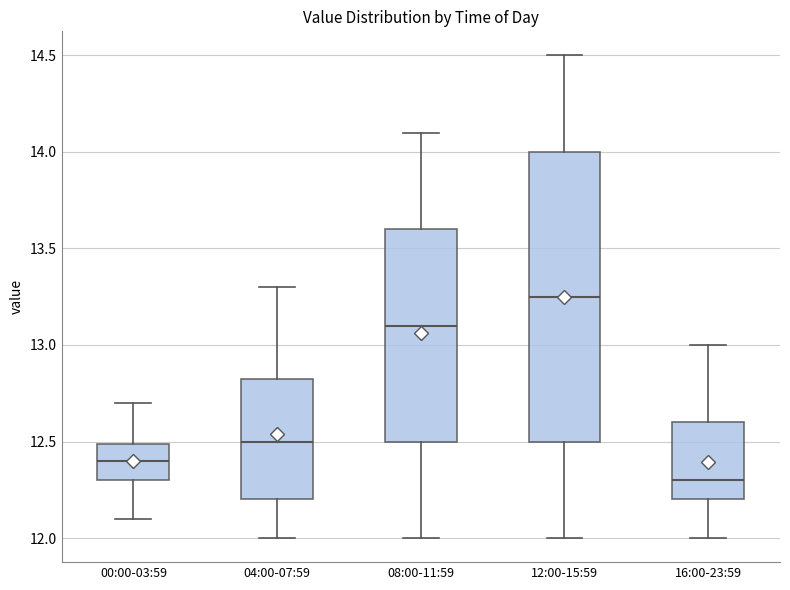

Reading left to right, transcribe this box plot: for each box, give where its median line is, the range the box spans, and where its two whiskers end, as read against the y-axis. The values are not printed on the chart, so give them approximately, as read against the axis.

00:00-03:59: median 12.40, box 12.30 to 12.50, whiskers 12.10 to 12.70
04:00-07:59: median 12.50, box 12.20 to 12.85, whiskers 12.00 to 13.30
08:00-11:59: median 13.10, box 12.50 to 13.60, whiskers 12.00 to 14.10
12:00-15:59: median 13.25, box 12.50 to 14.00, whiskers 12.00 to 14.50
16:00-23:59: median 12.30, box 12.20 to 12.60, whiskers 12.00 to 13.00